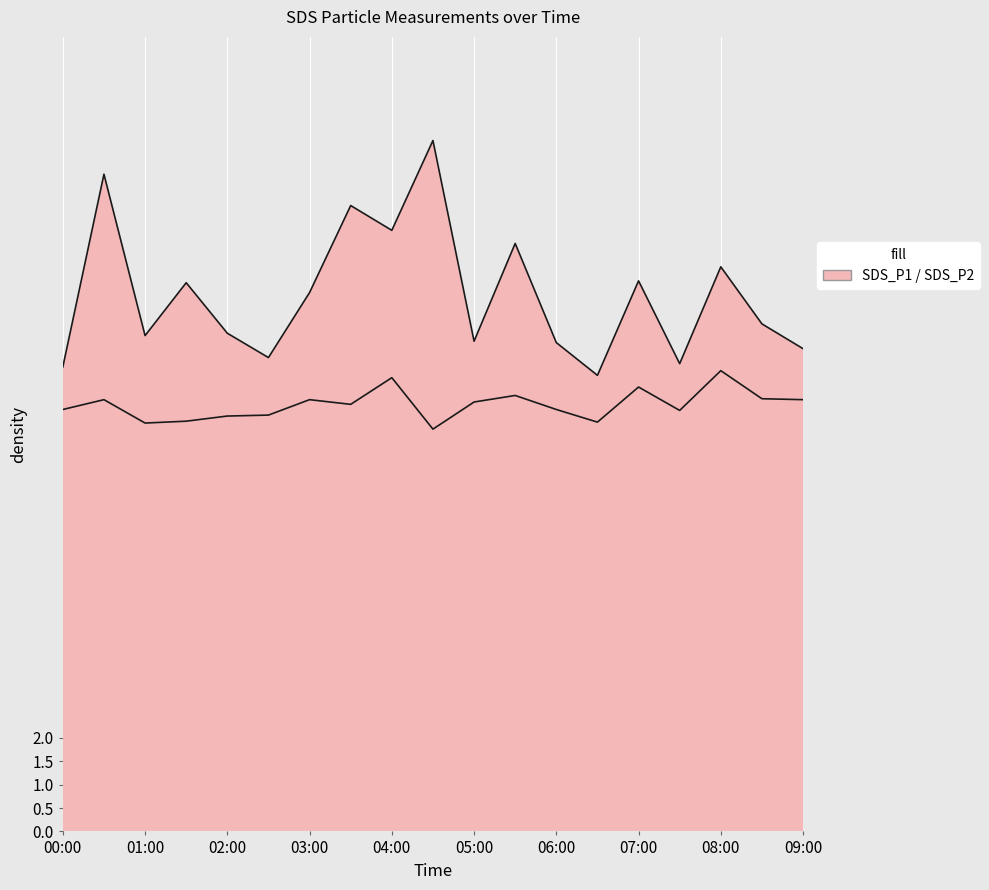

What is the sum of the SDS_P1 values at 04:00 and 08:30?

23.7